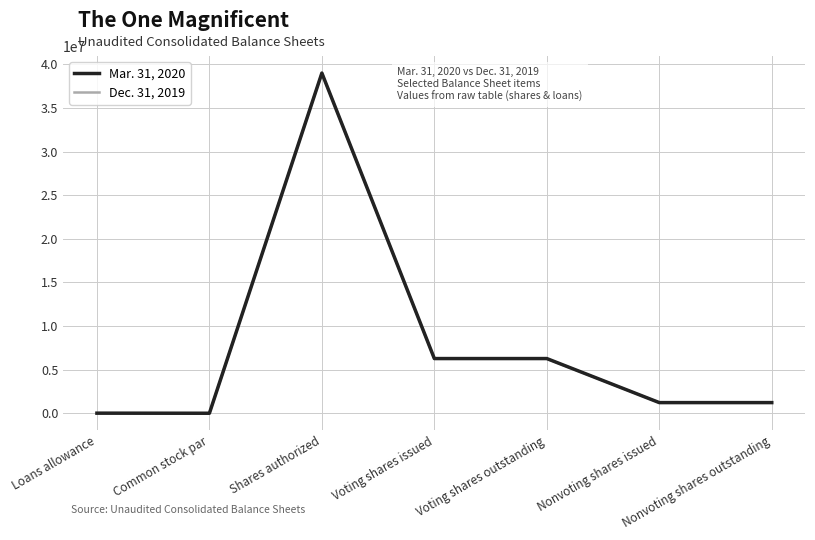

True or false: Mar. 31, 2020 has more than 0 points higher than both neighbors.

True